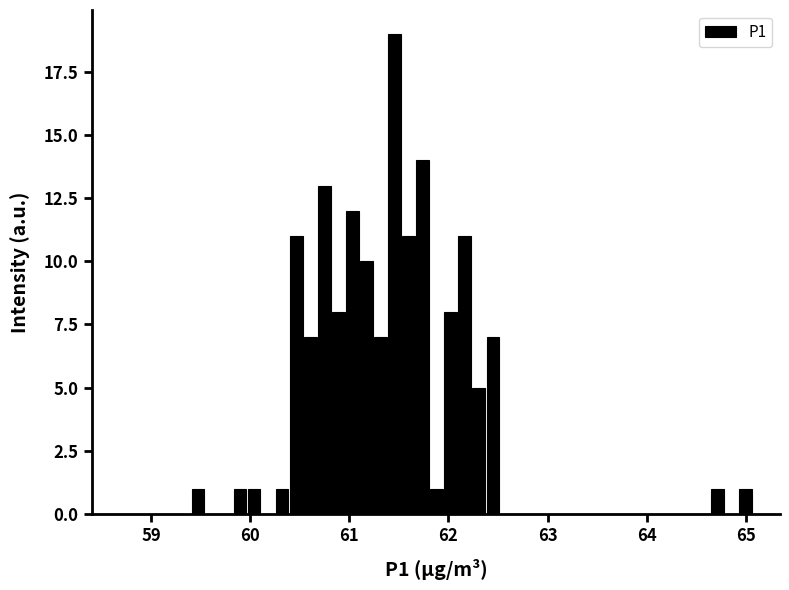

Around what value on the x-axis is the tallest bar? Give the approximate position of its centre, as read against the axis.

61.5